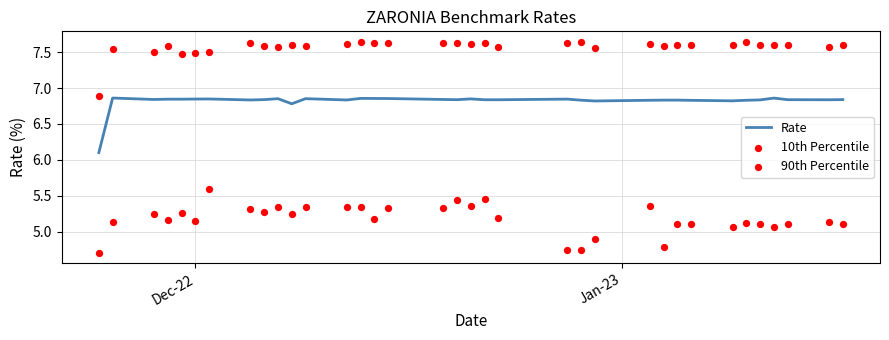

Which series reaches the minimum Y coordinate?

10th Percentile